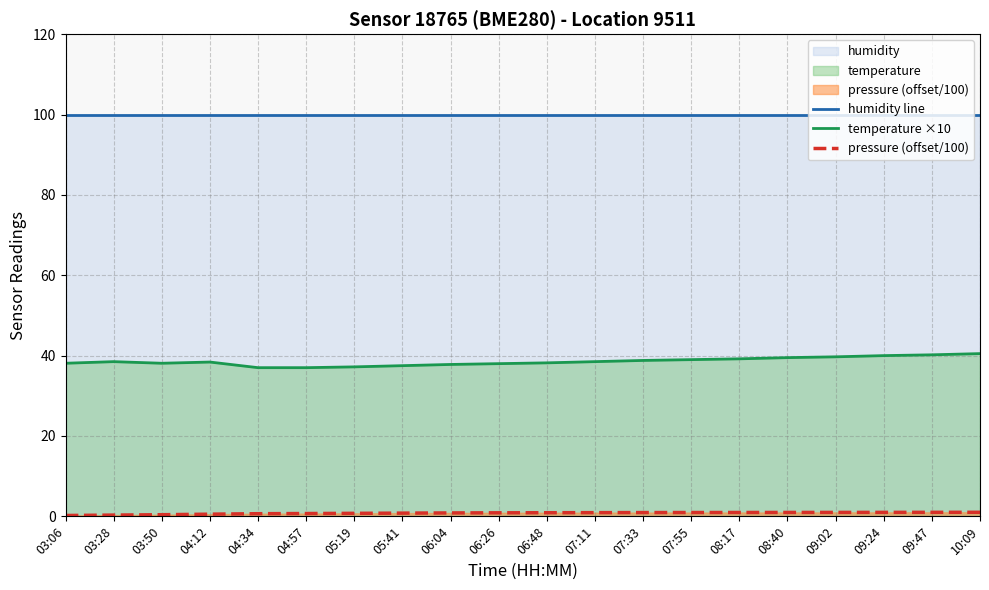

What is the value of the humidity line point at the 6th from the left?

100.0